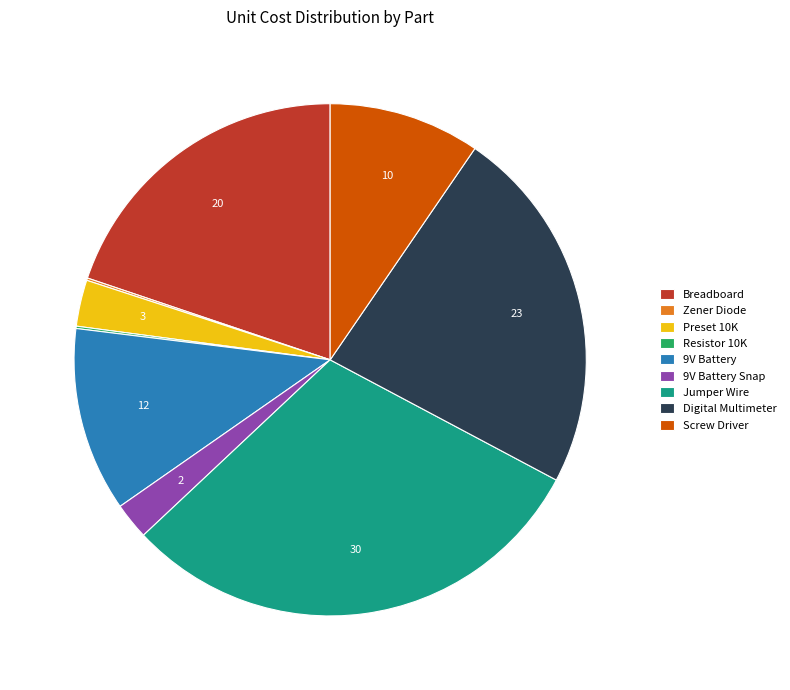

What is the ratio of the value at Digital Multimeter to the value at Preset 10K?

7.9